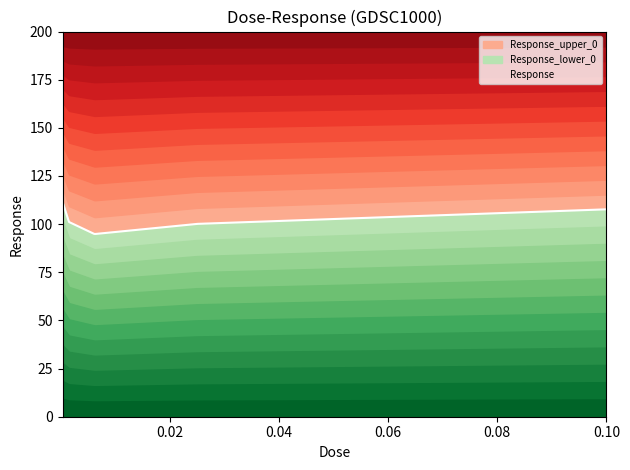

What is the difference between the second highest and second lowest values?

7.6